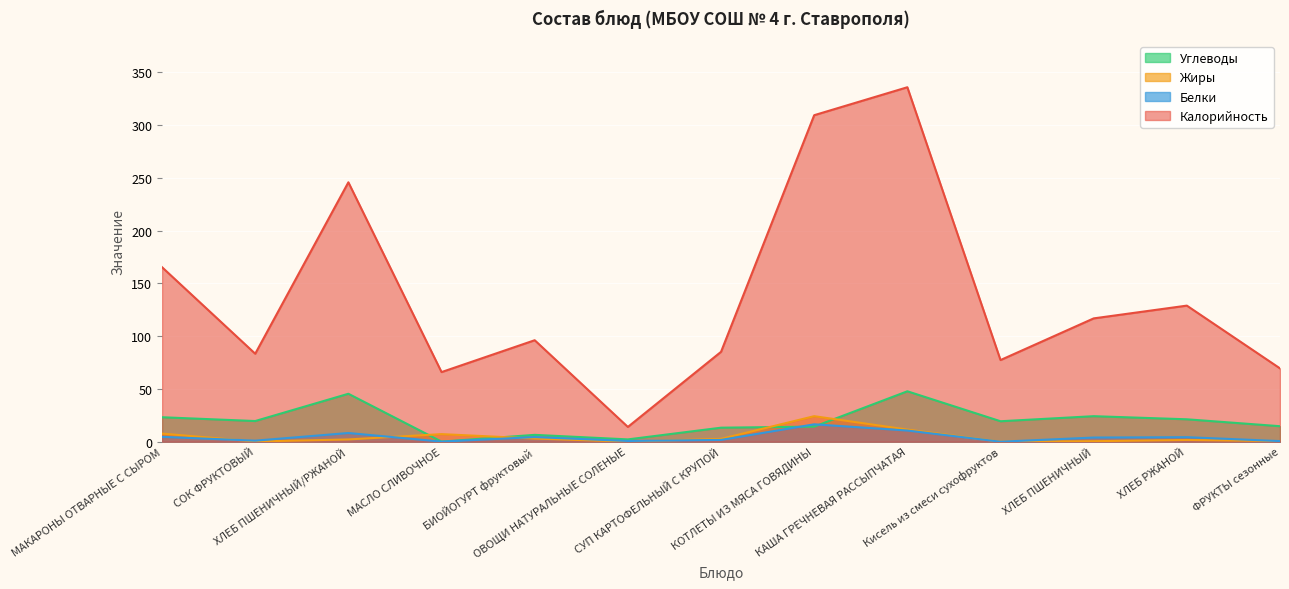

How many lines are shown in the chart?

4